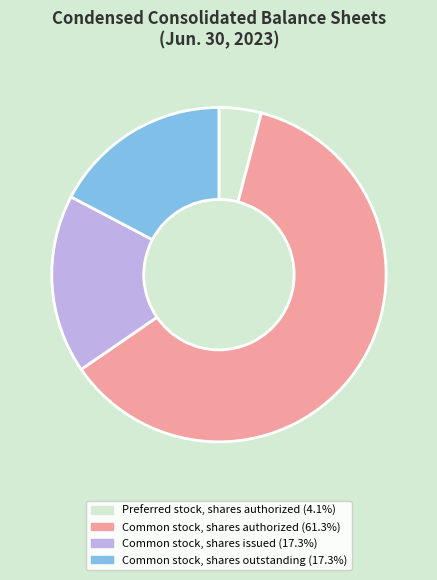

Does any single category account for the majority?

Yes